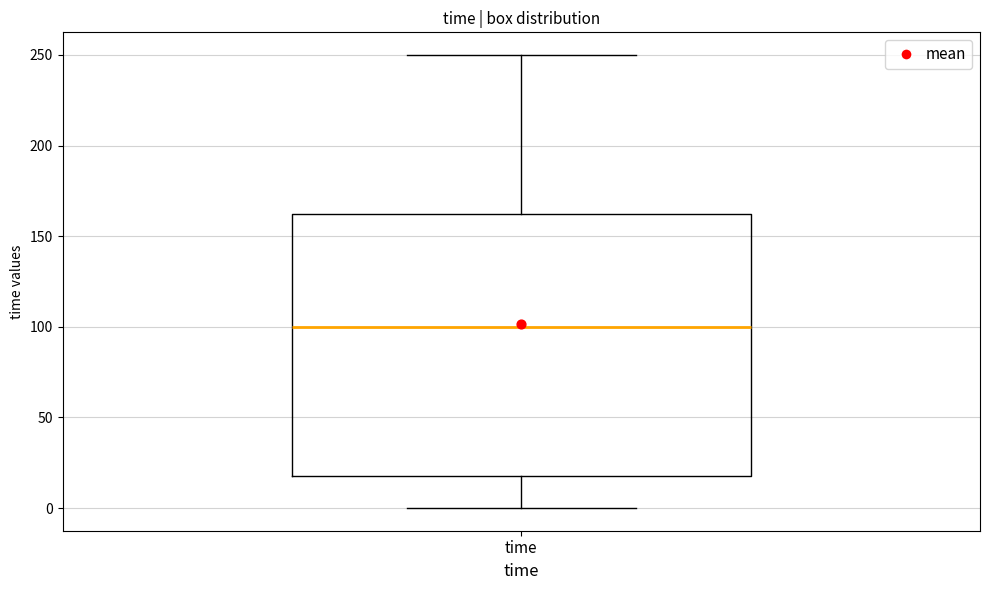

Read this box plot against the y-axis: the position of the median line, the range covered by the box, and the ends of both whiskers. The values are not printed on the chart, so give them approximately, as read against the axis.

median 100, box 20 to 165, whiskers 0 to 250